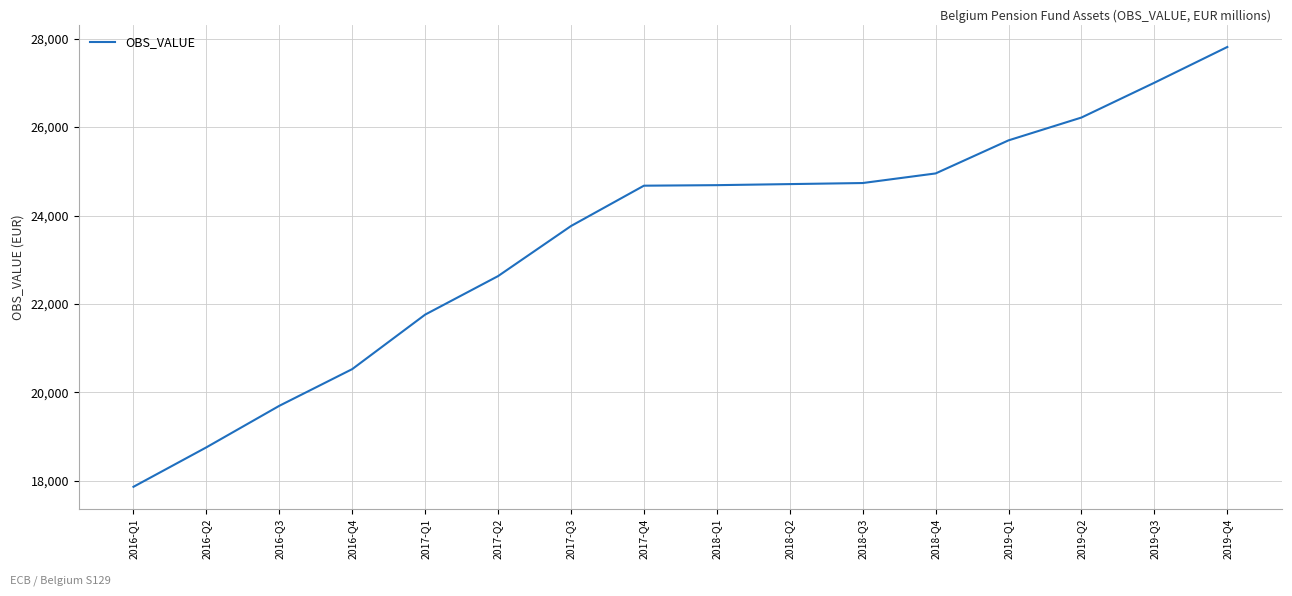

What is the smallest value displayed?

17868